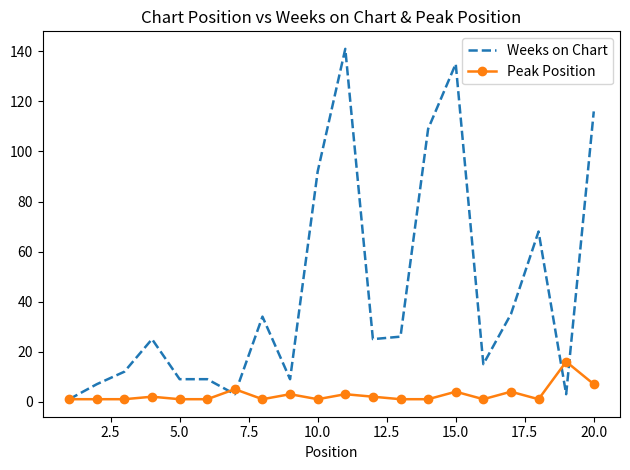

Which series has the widest spread of values?

Weeks on Chart